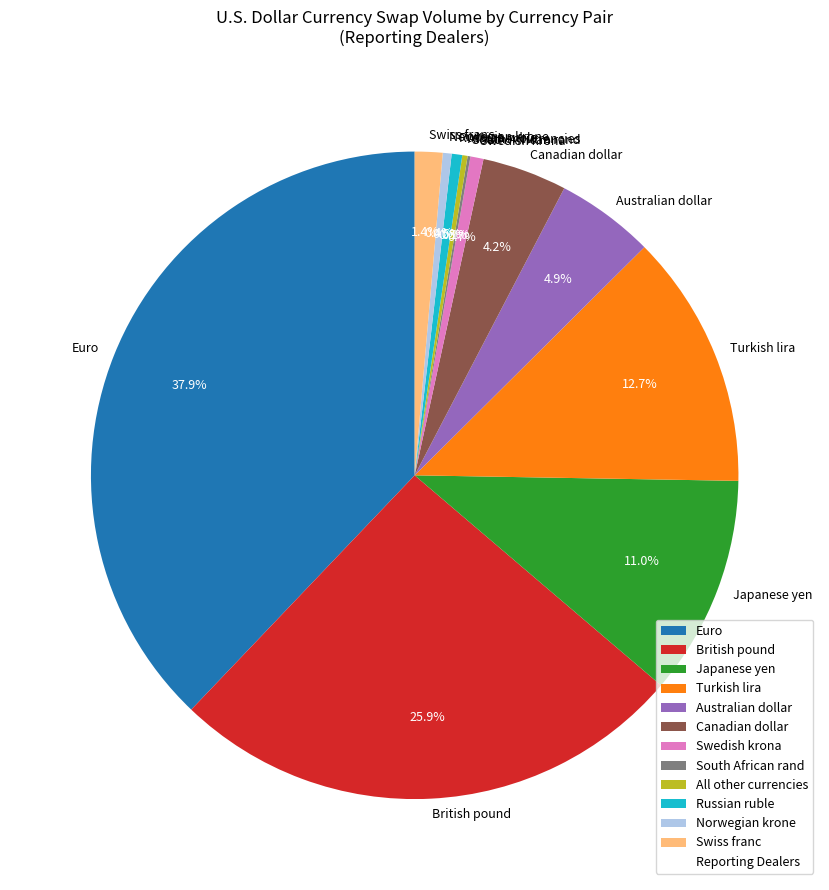

Is there a majority slice in this chart?

No